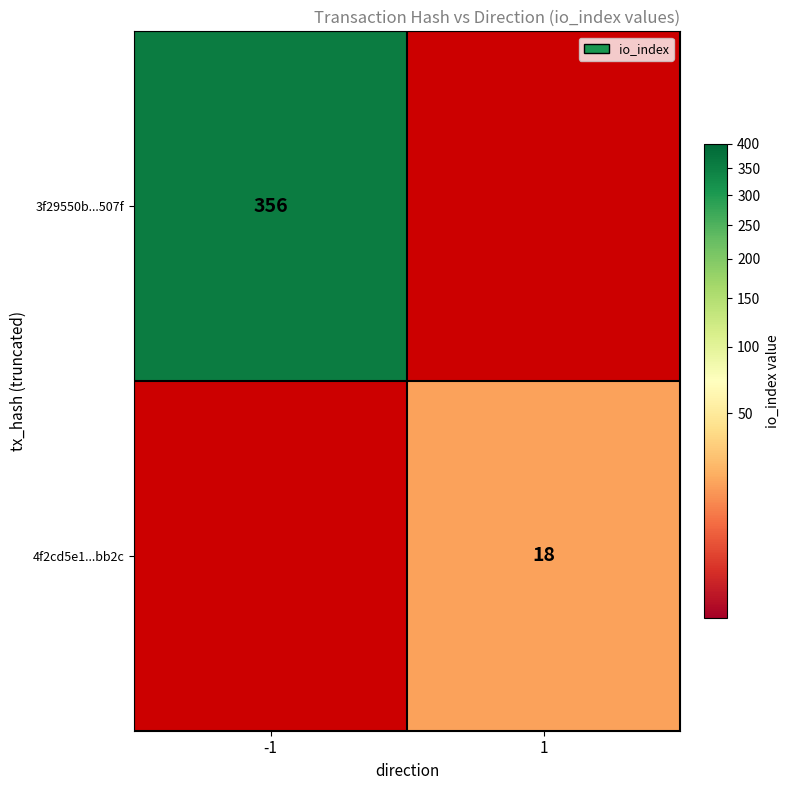

The 3f29550b...507f series shows 240 at -1. True or false?

False